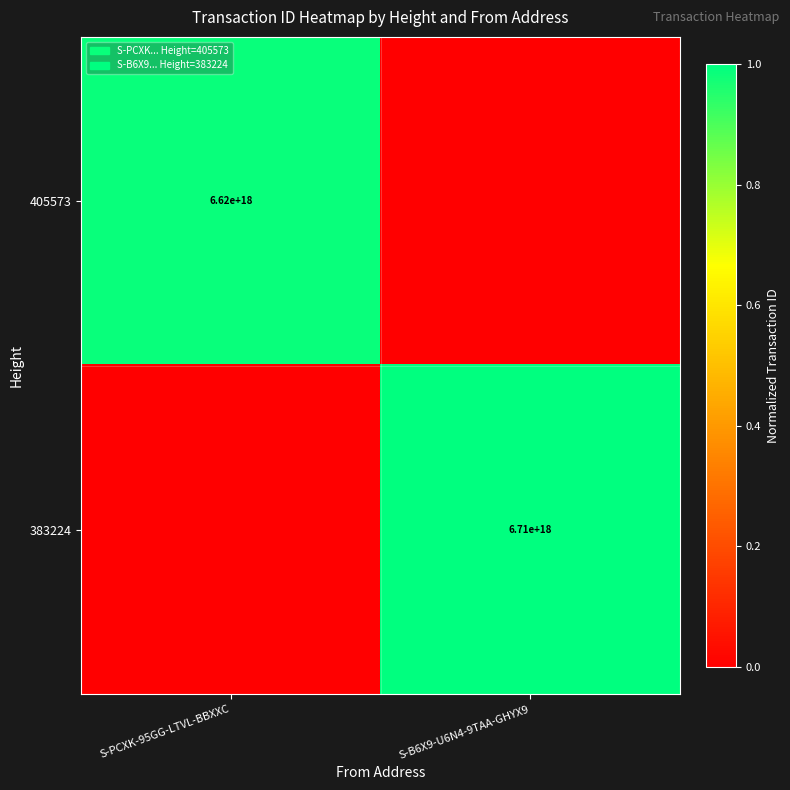

Is it true that 383224 equals 6710000000000000000 at S-B6X9-U6N4-9TAA-GHYX9?

True